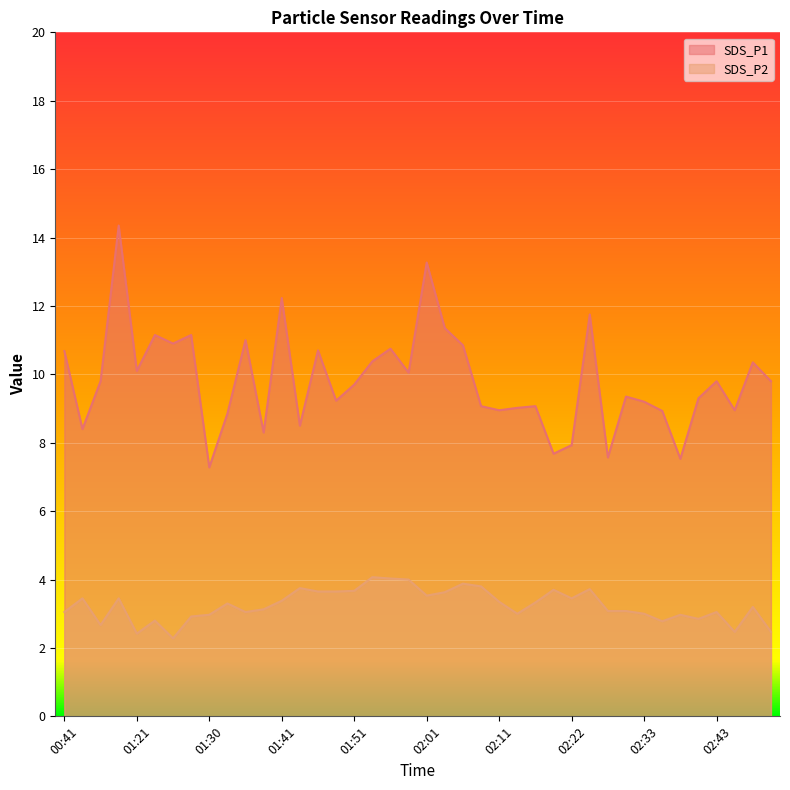

Reading left to right, list all the values displayed in this chart.

SDS_P1: 10.7	8.4	9.8	14.3	10.1	11.2	10.9	11.2	7.3	8.8	11.0	8.3	12.2	8.5	10.7	9.2	9.7	10.4	10.8	10.1	13.3	11.3	10.8	9.1	8.9	9.0	9.1	7.7	7.9	11.8	7.6	9.3	9.2	8.9	7.5	9.3	9.8	8.9	10.3	9.8
SDS_P2: 3.0	3.5	2.7	3.5	2.4	2.8	2.3	2.9	3.0	3.3	3.0	3.1	3.4	3.8	3.6	3.6	3.7	4.1	4.0	4.0	3.5	3.6	3.9	3.8	3.4	3.0	3.3	3.7	3.5	3.7	3.1	3.1	3.0	2.8	3.0	2.9	3.0	2.5	3.2	2.5